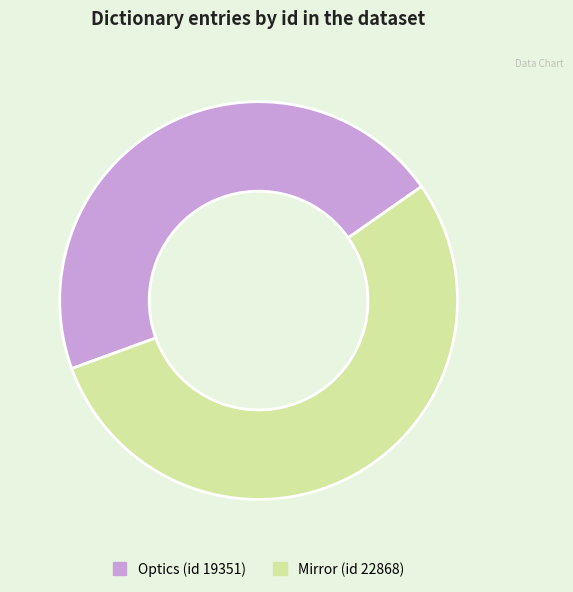

Do Mirror (id 22868) and Optics (id 19351) together represent more than half of the pie?

Yes